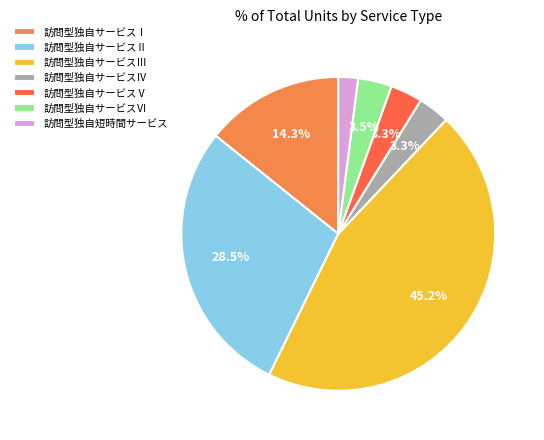

To the nearest percent, what is the average slice percentage?

14%